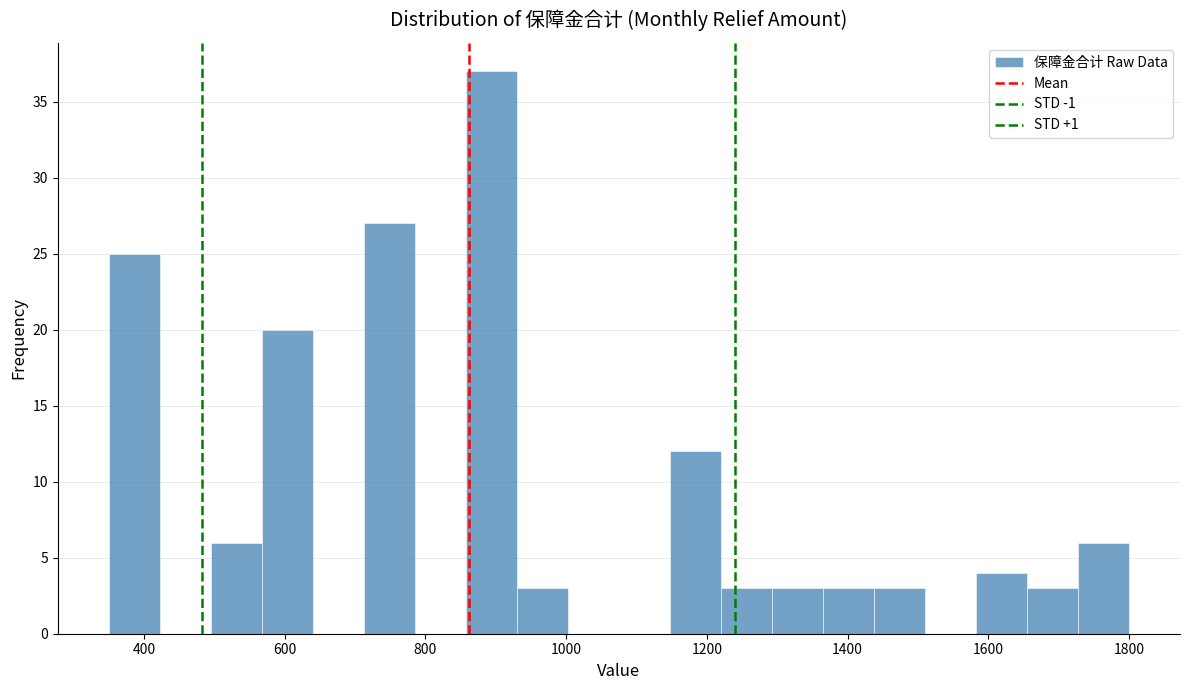

Read against the x-axis, roughly where is the centre of the tallest bar?

900